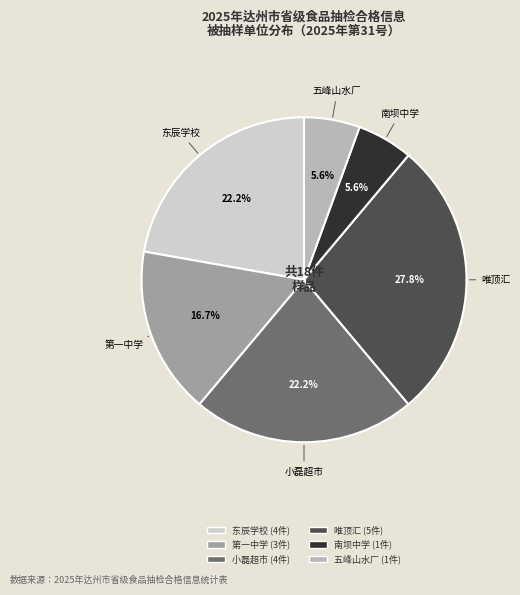

Which slice is the largest?

唯顶汇